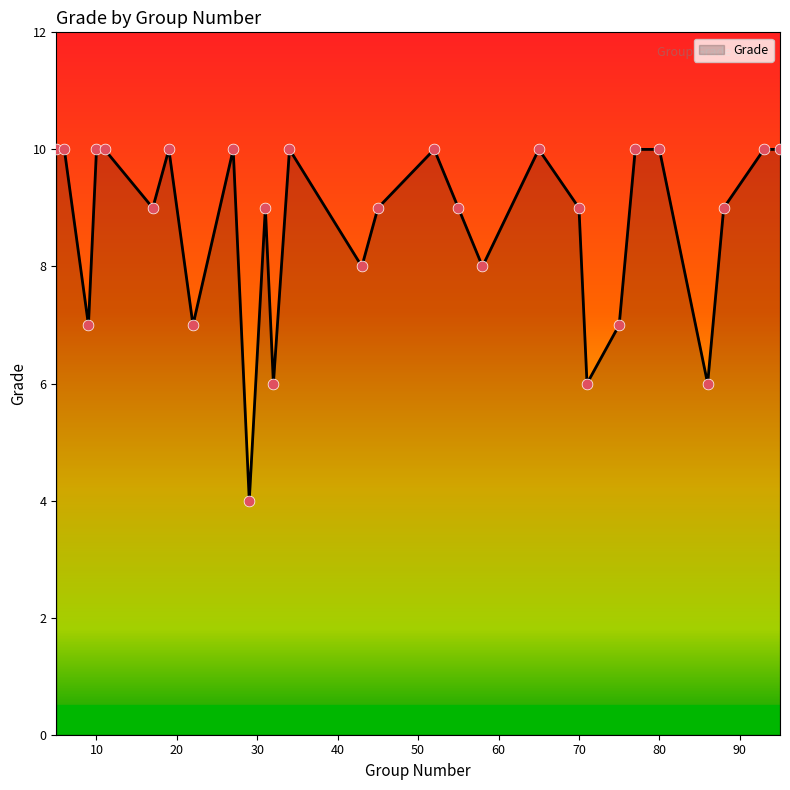

What is the difference between the maximum and minimum values?

6